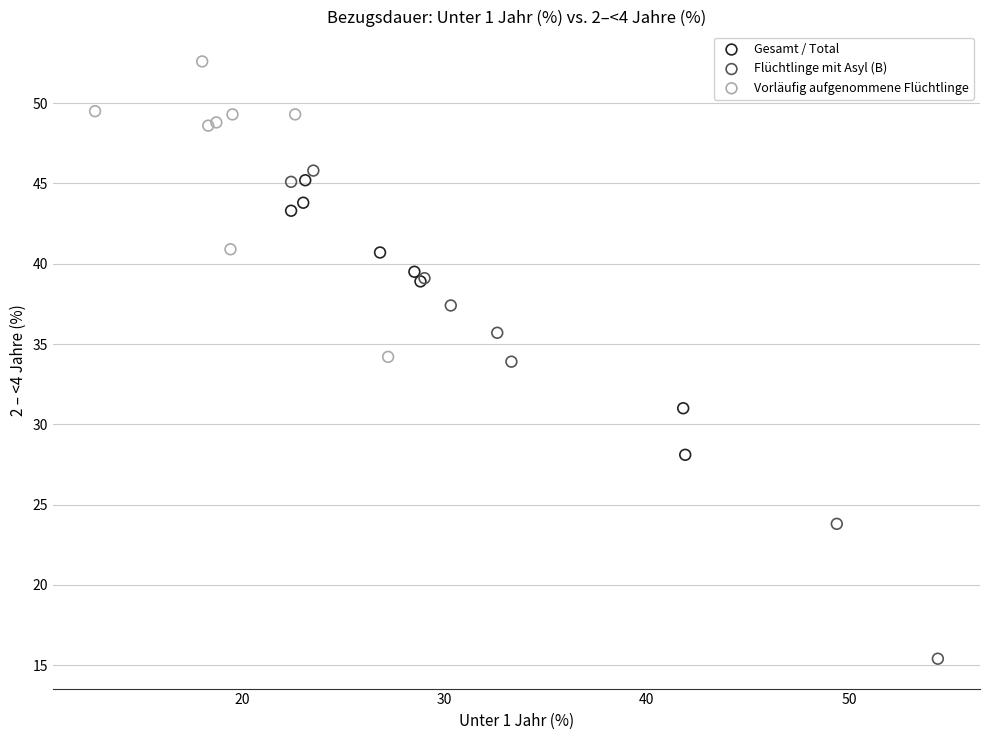

Which series contains the lowest Y value?

Flüchtlinge mit Asyl (B)